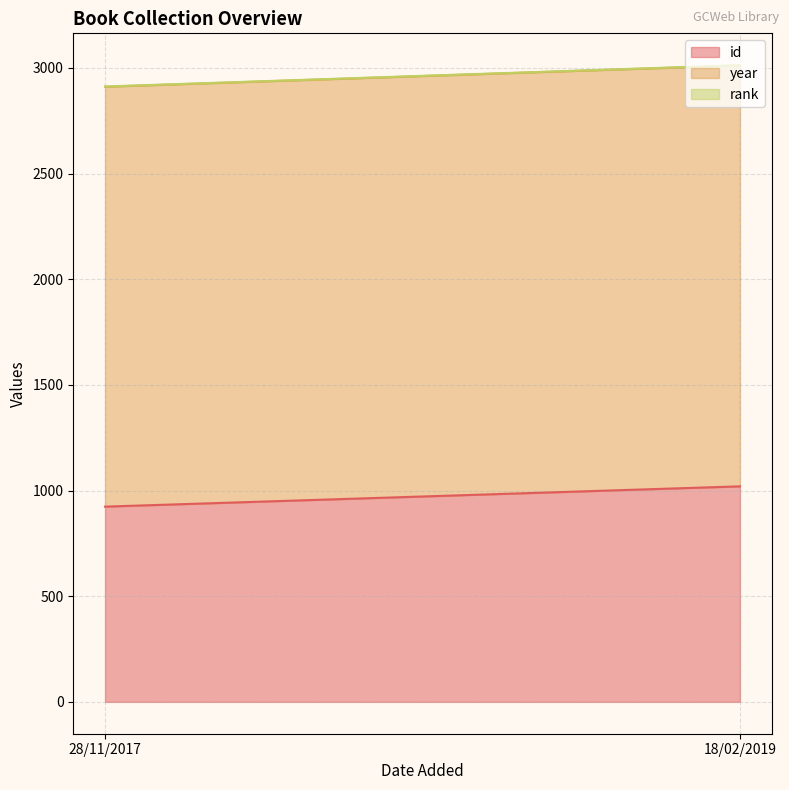

What is the average value of the rank series?

1